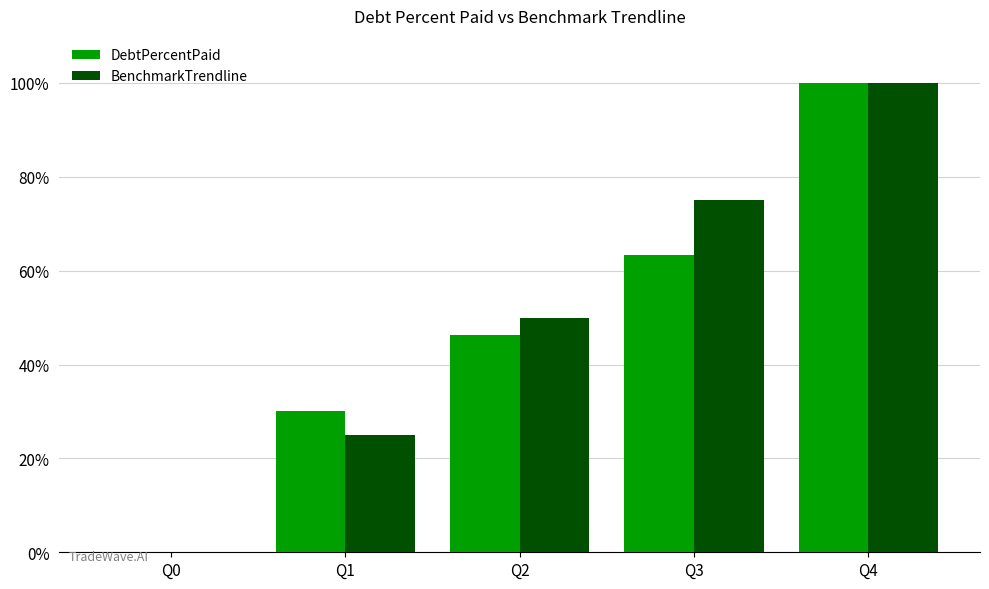

What is the sum of all BenchmarkTrendline values?

250.0